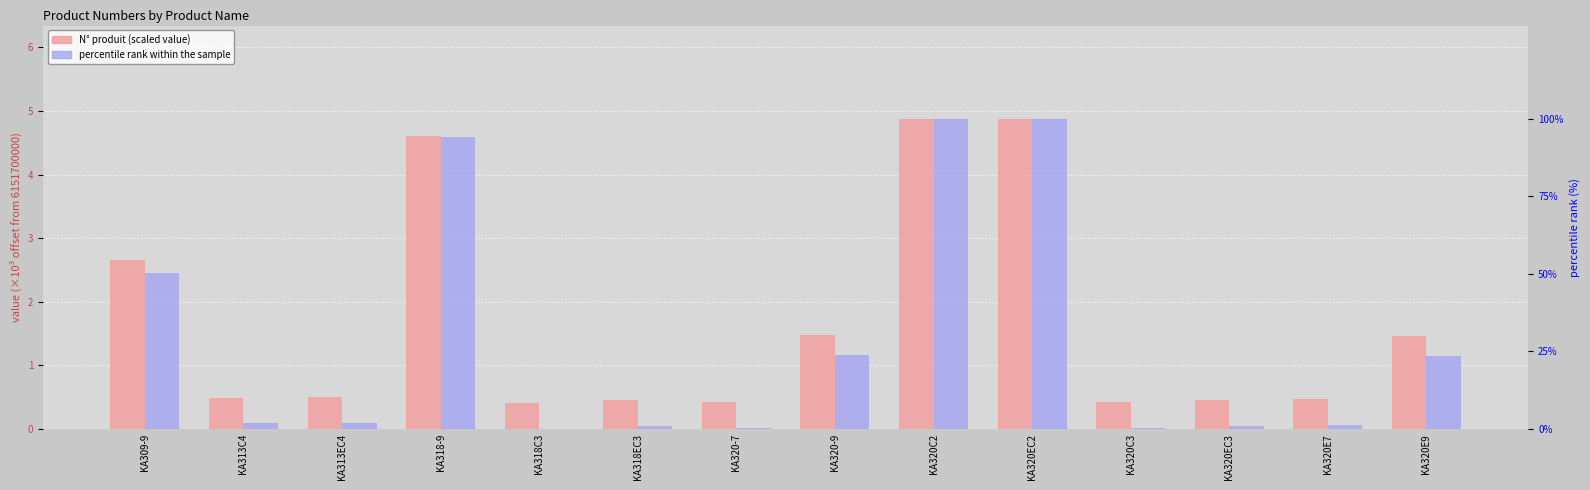

At which category is the sum across all series the highest?

KA320C2